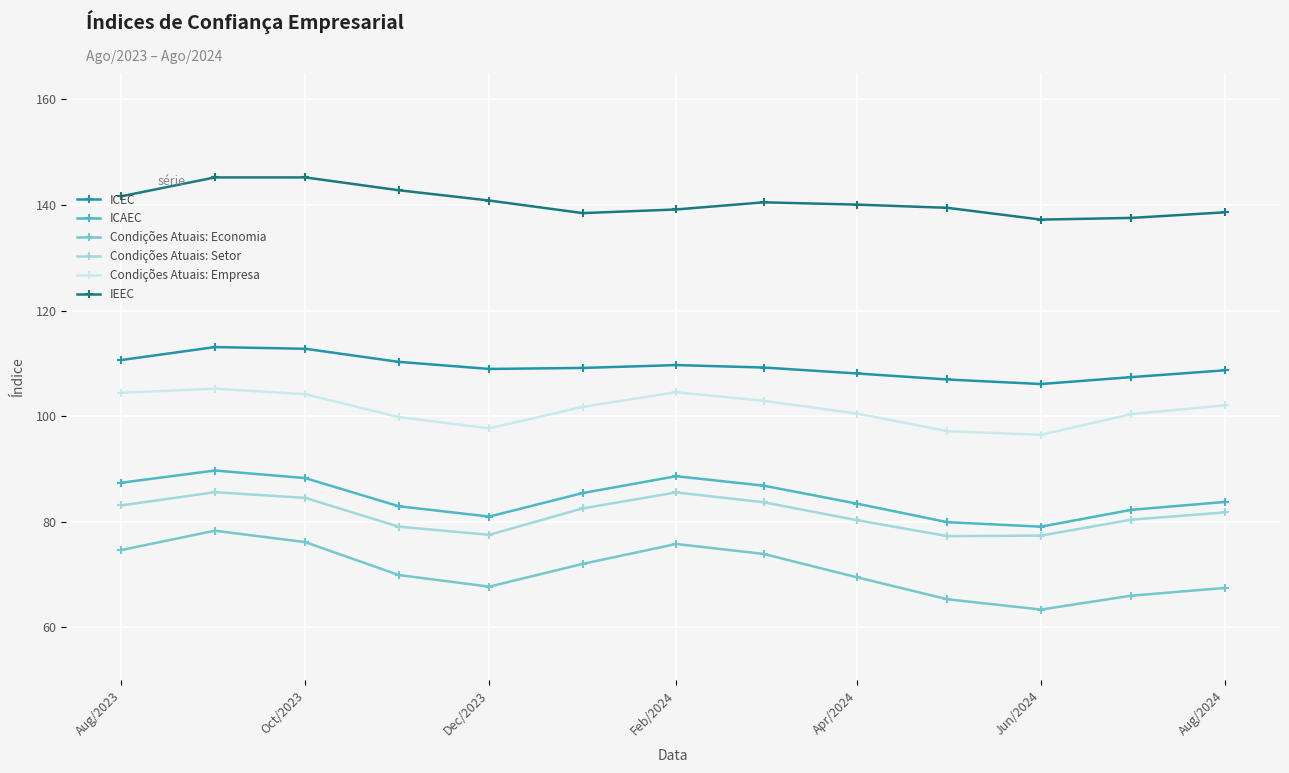

How many interior local valleys does the Condições Atuais: Setor series have?

2